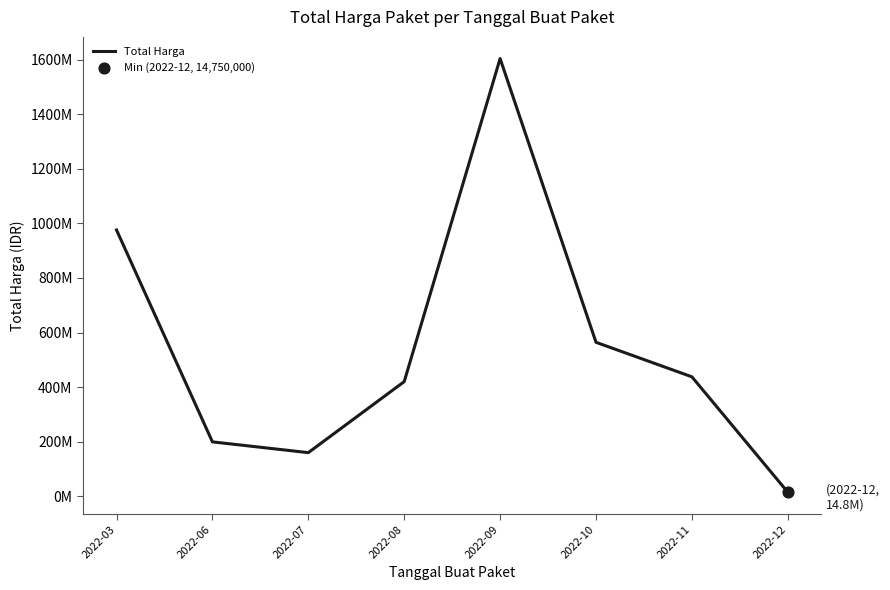

What is the ratio of the value at 2022-03 to the value at 2022-12?

66.2